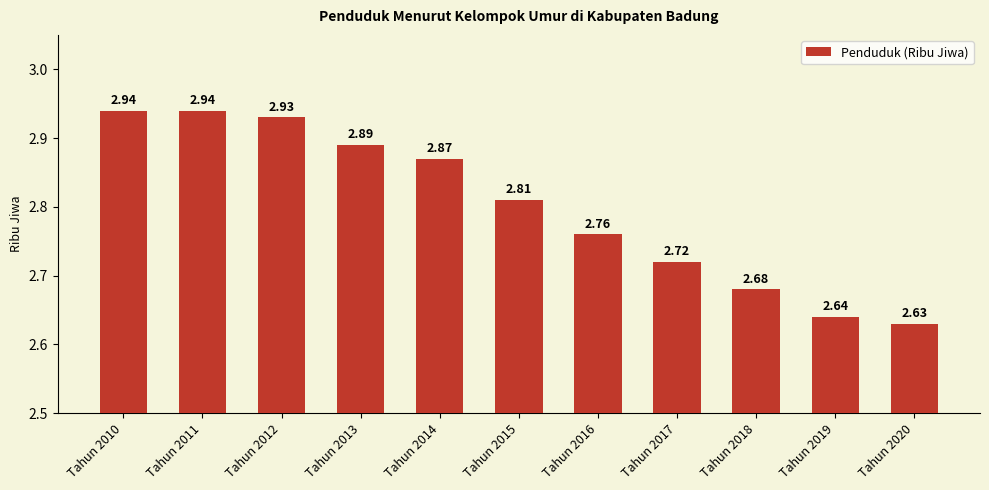

What is the ratio of the value at Tahun 2016 to the value at Tahun 2020?

1.0